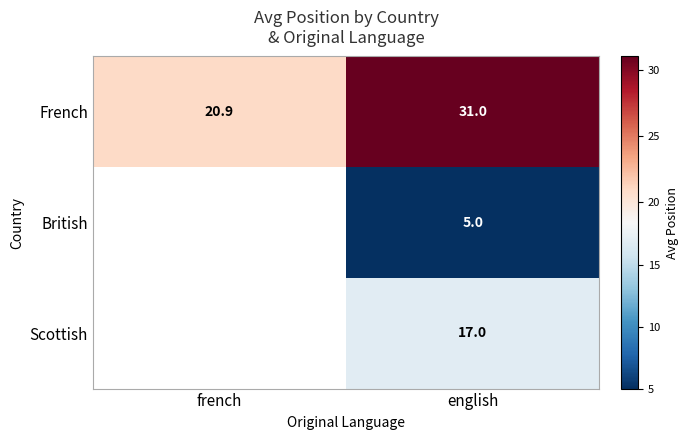

Which category has the lowest value in the French series?

french